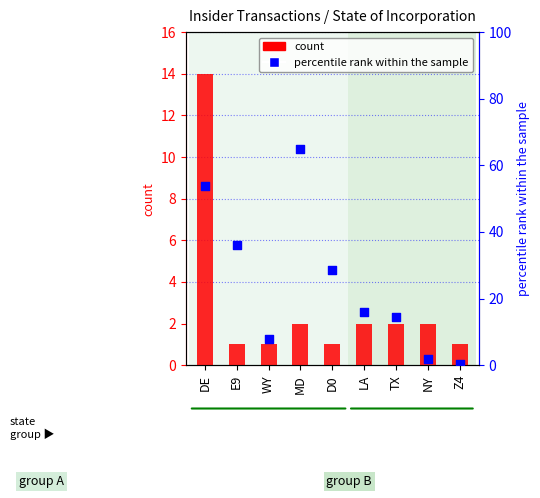

Which series reaches the minimum Y coordinate?

percentile rank within the sample